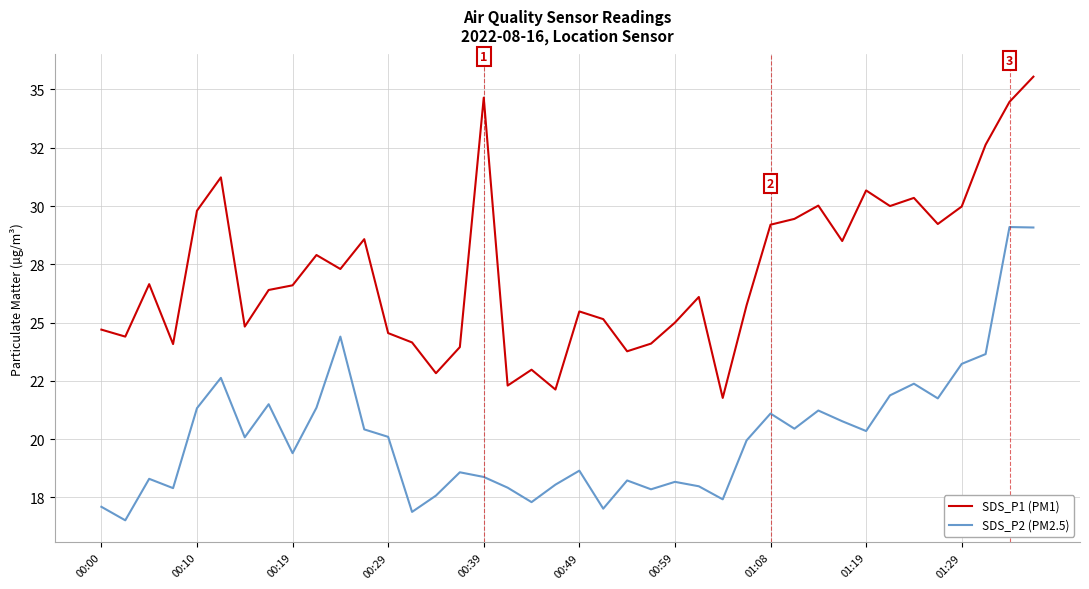

Does the chart display data point markers on the line(s)?

No